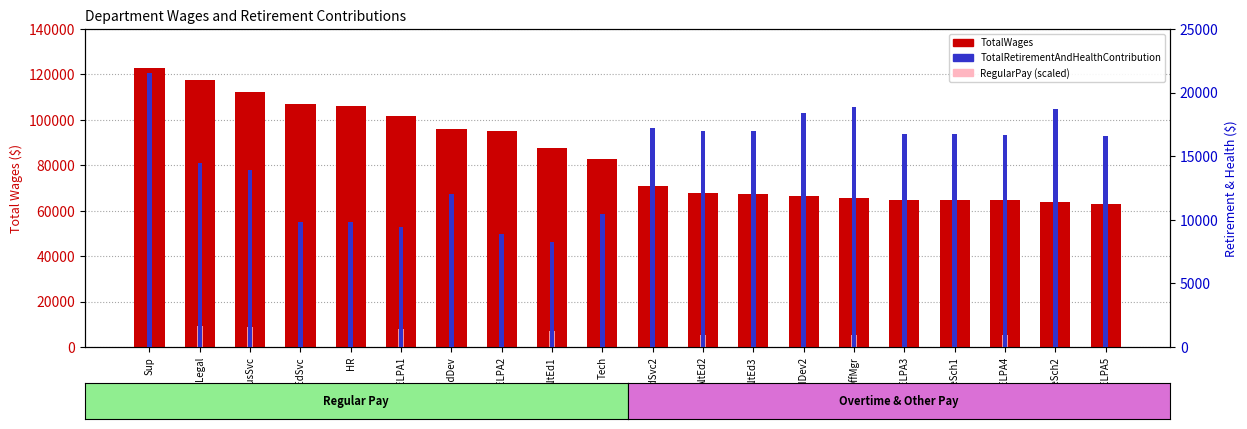

How many bars are there in each group?

3